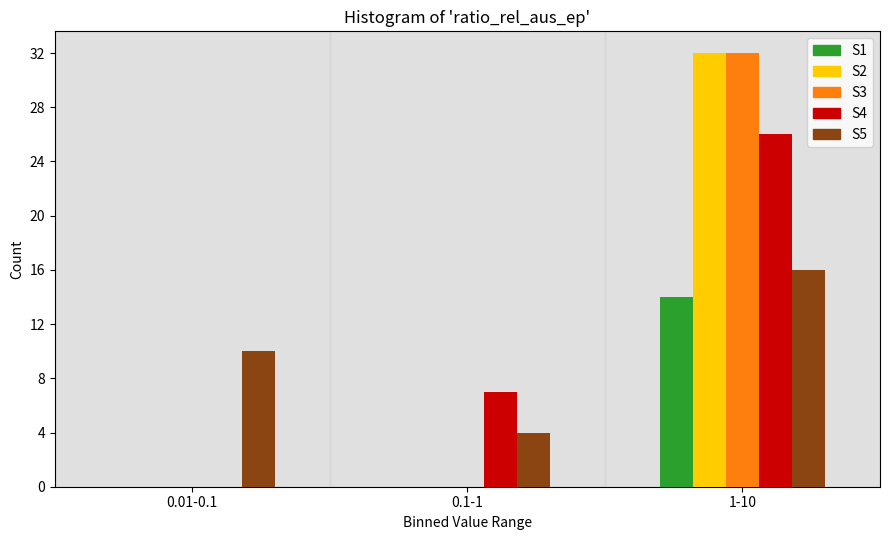

Reading left to right, extract all data points from this chart.

S1: 0.01-0.1=0	0.1-1=0	1-10=14
S2: 0.01-0.1=0	0.1-1=0	1-10=32
S3: 0.01-0.1=0	0.1-1=0	1-10=32
S4: 0.01-0.1=0	0.1-1=7	1-10=26
S5: 0.01-0.1=10	0.1-1=4	1-10=16